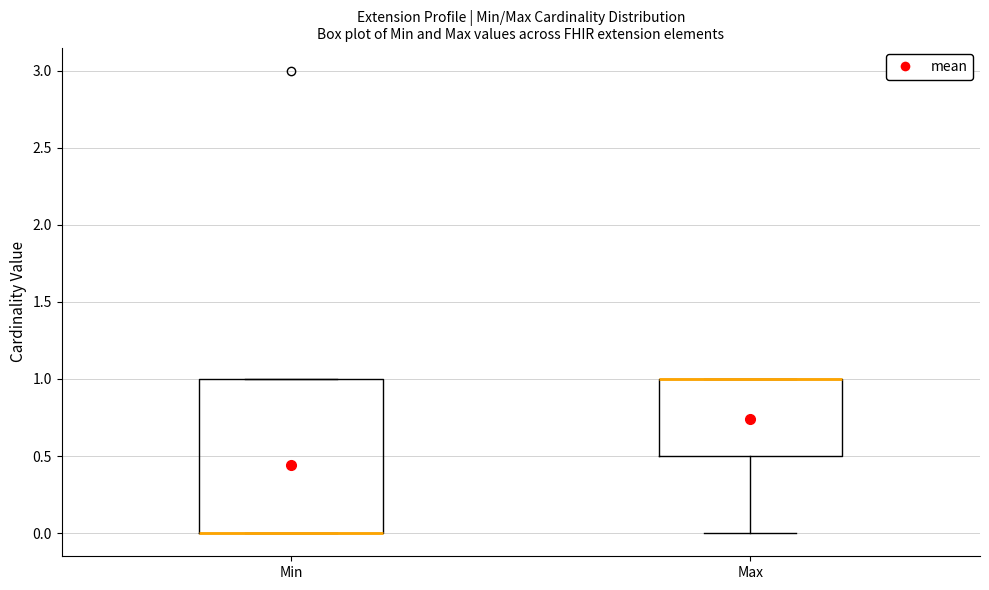

Reading left to right, transcribe this box plot: for each box, give where its median line is, the range the box spans, and where its two whiskers end, as read against the y-axis. The values are not printed on the chart, so give them approximately, as read against the axis.

Min: median 0.0 (drawn on the box's lower edge), box 0.0 to 1.0, whiskers 0.0 to 1.0
Max: median 1.0 (drawn on the box's upper edge), box 0.5 to 1.0, whiskers 0.0 to 1.0